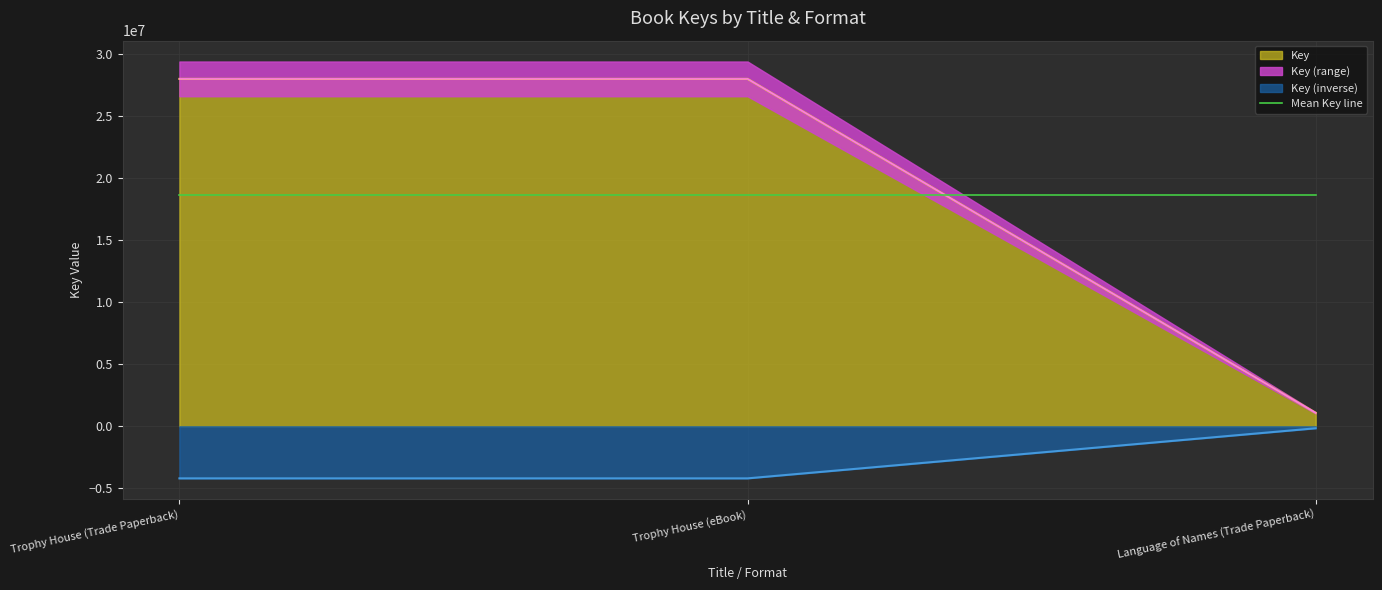

What is the difference between the maximum and minimum values?

26898548